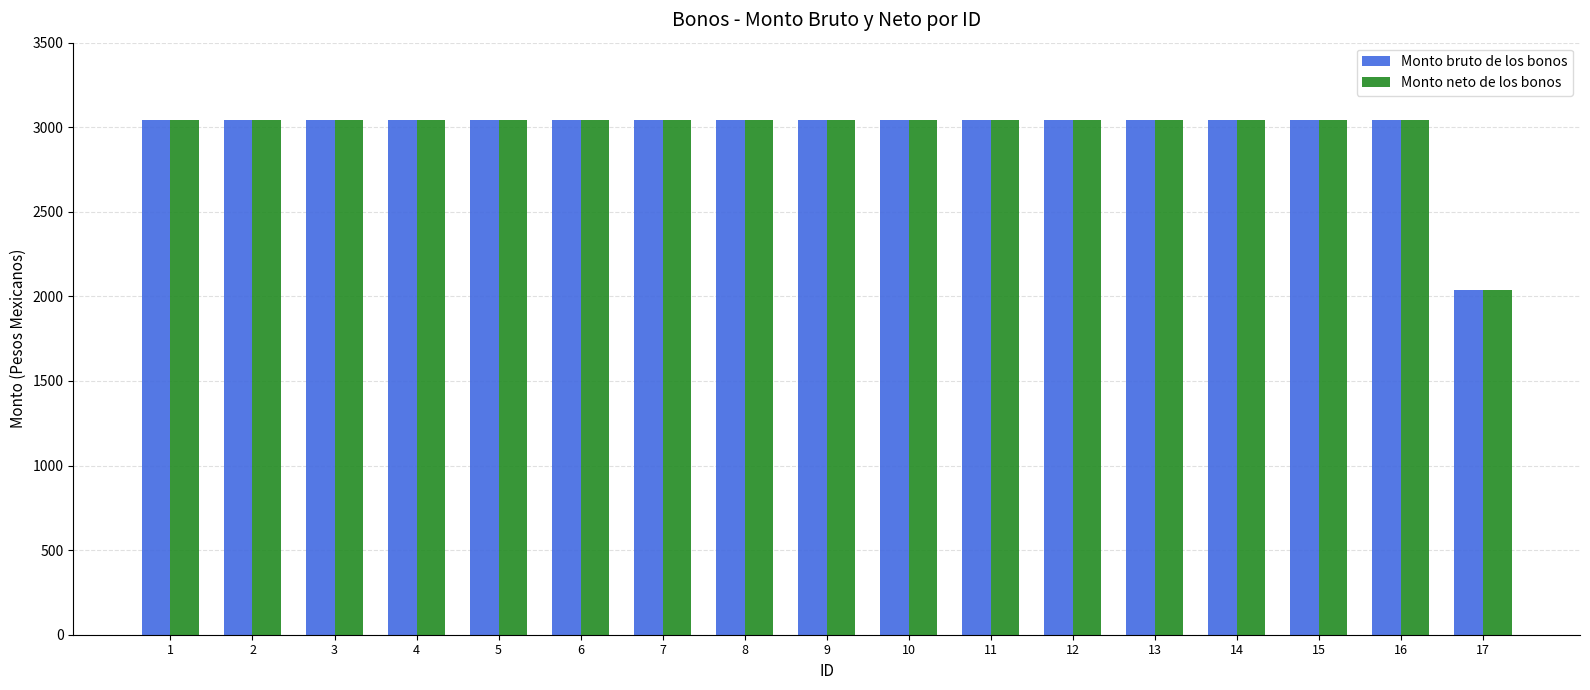

What is the smallest value displayed?

2035.6